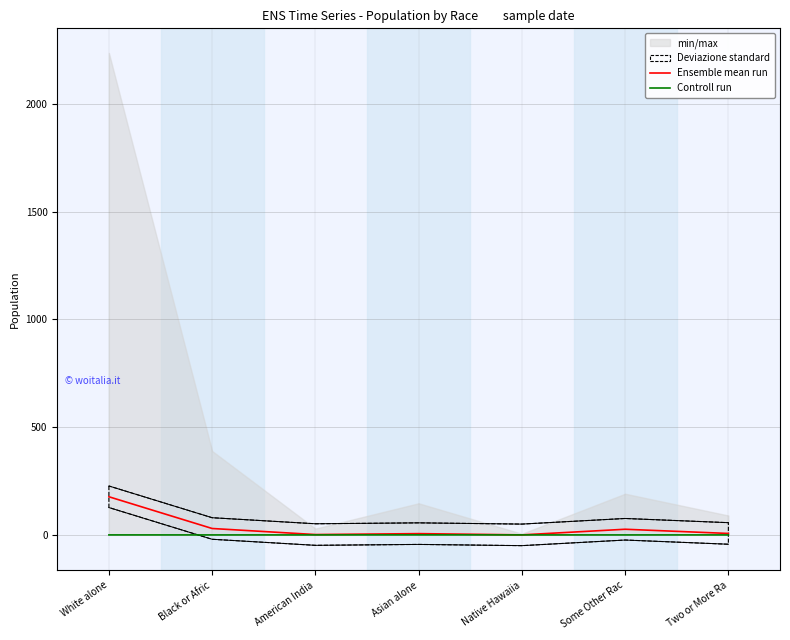

Which has a higher value, Black or Afric or Native Hawaiia?

Black or Afric